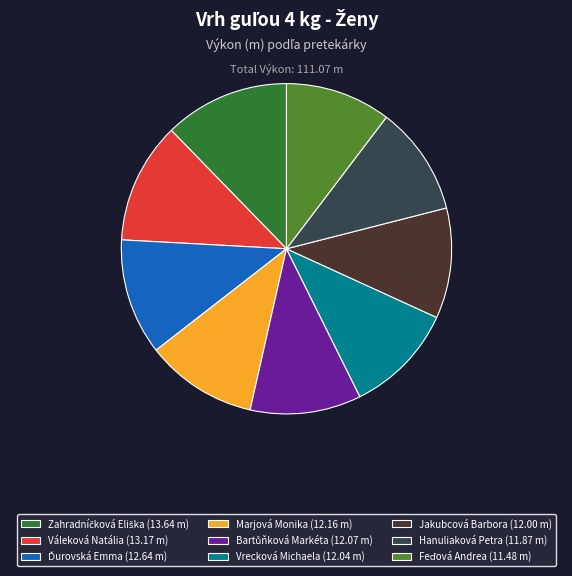

Do Marjová Monika and Váleková Natália together represent more than half of the pie?

No